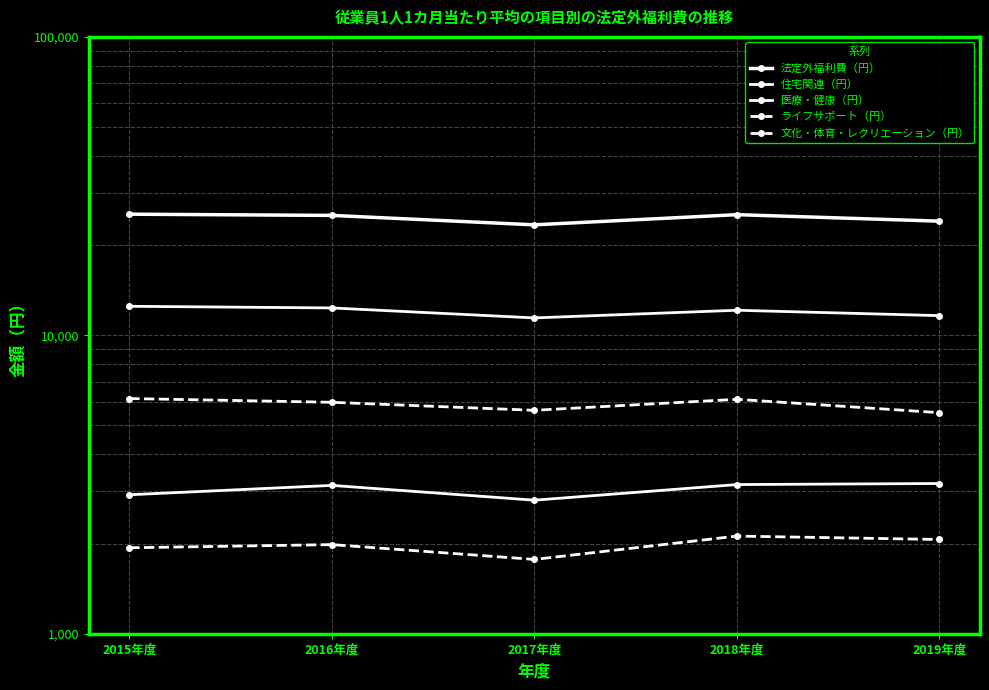

In 法定外福利費（円）, how many points are lower than both neighbors (excluding endpoints)?

1